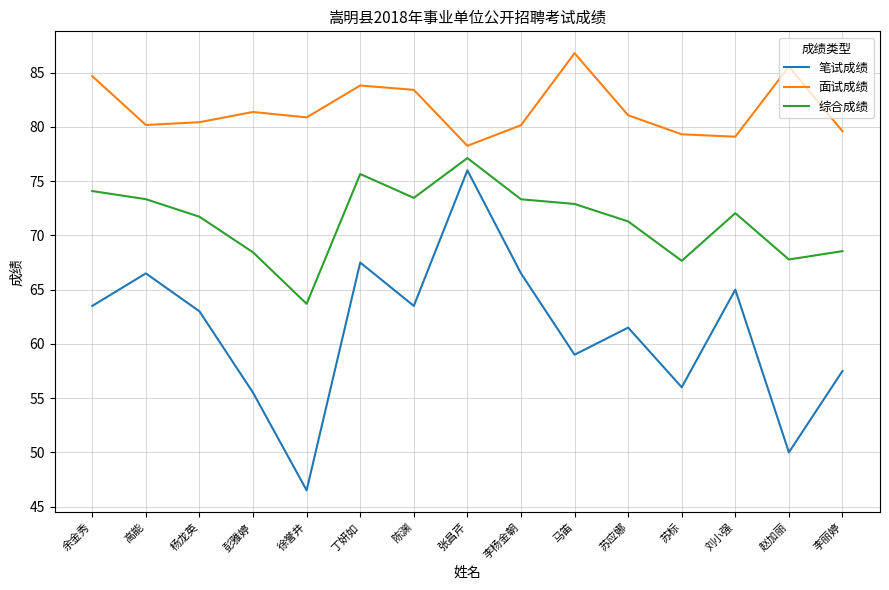

Rank the series at 余金秀 from highest to lowest value.

面试成绩, 综合成绩, 笔试成绩